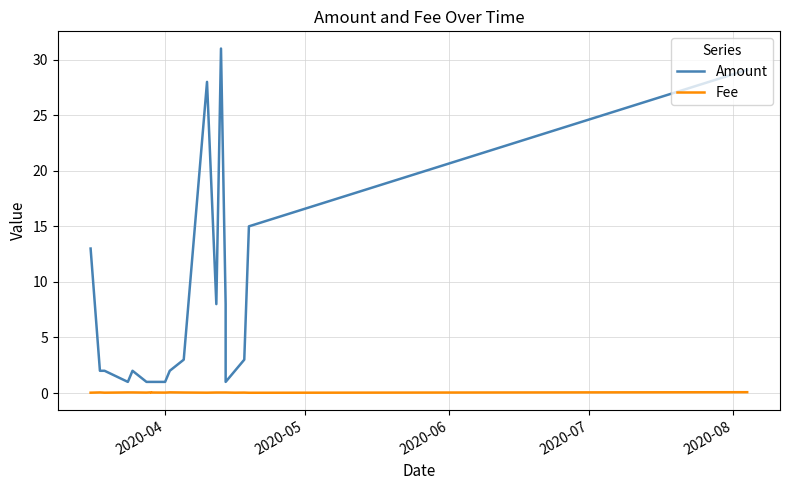

True or false: Amount and Fee cross at least once.

False